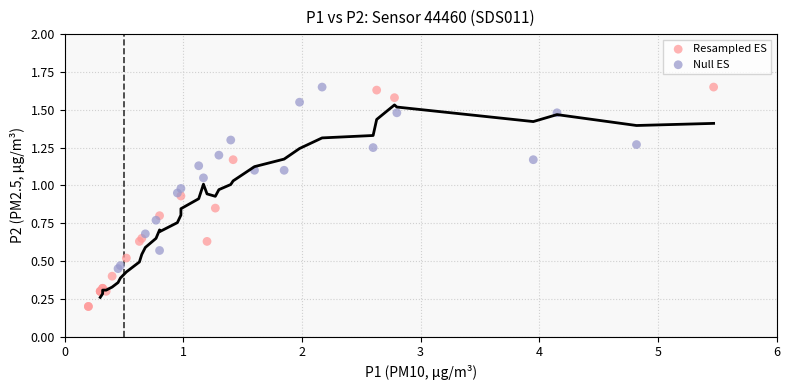

Which series reaches the minimum Y coordinate?

Resampled ES